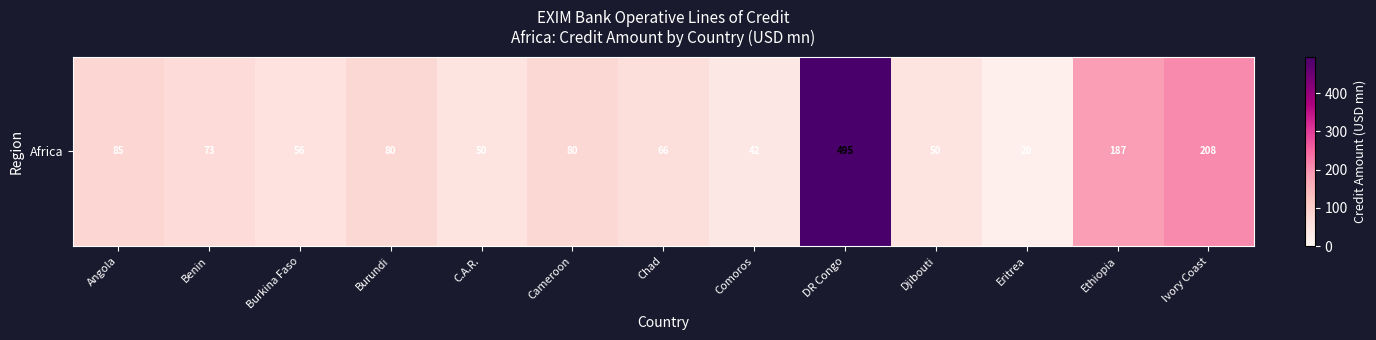

Rank the categories by value from highest to lowest.

DR Congo, Ivory Coast, Ethiopia, Angola, Burundi, Cameroon, Benin, Chad, Burkina Faso, Djibouti, C.A.R., Comoros, Eritrea